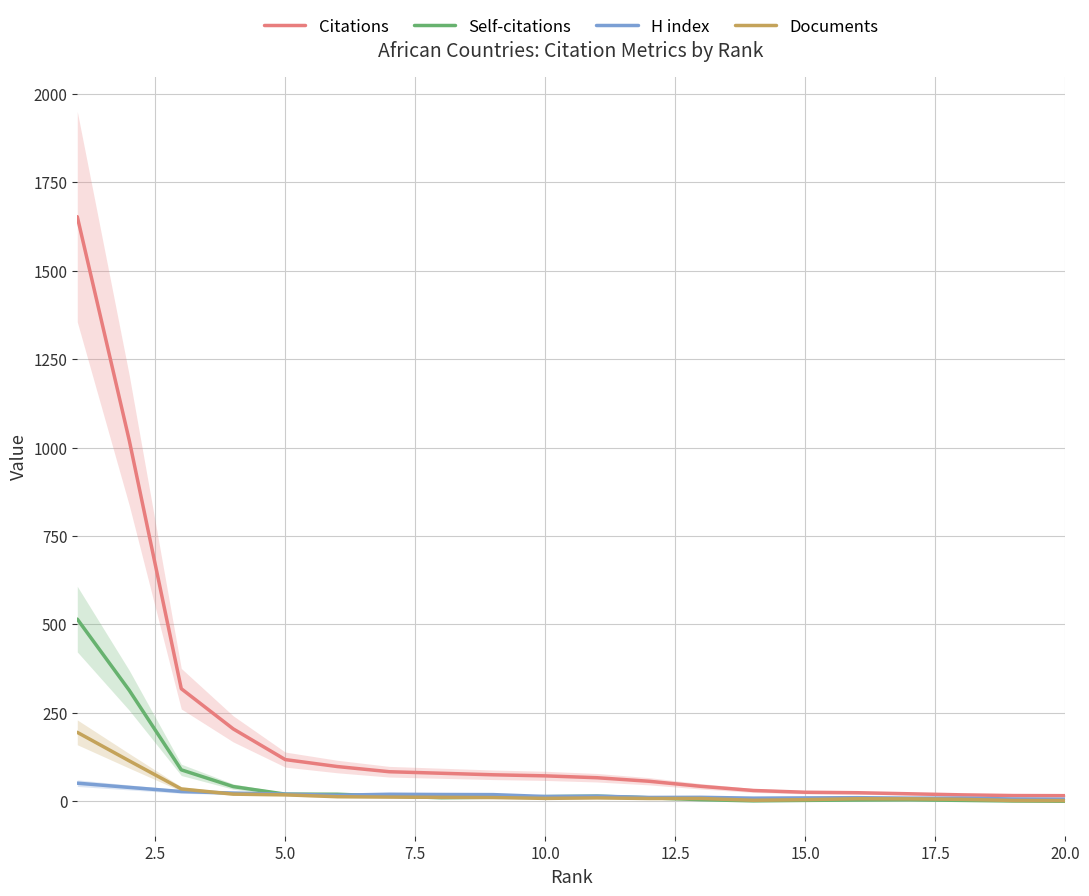

What is the smallest value displayed?

0.3